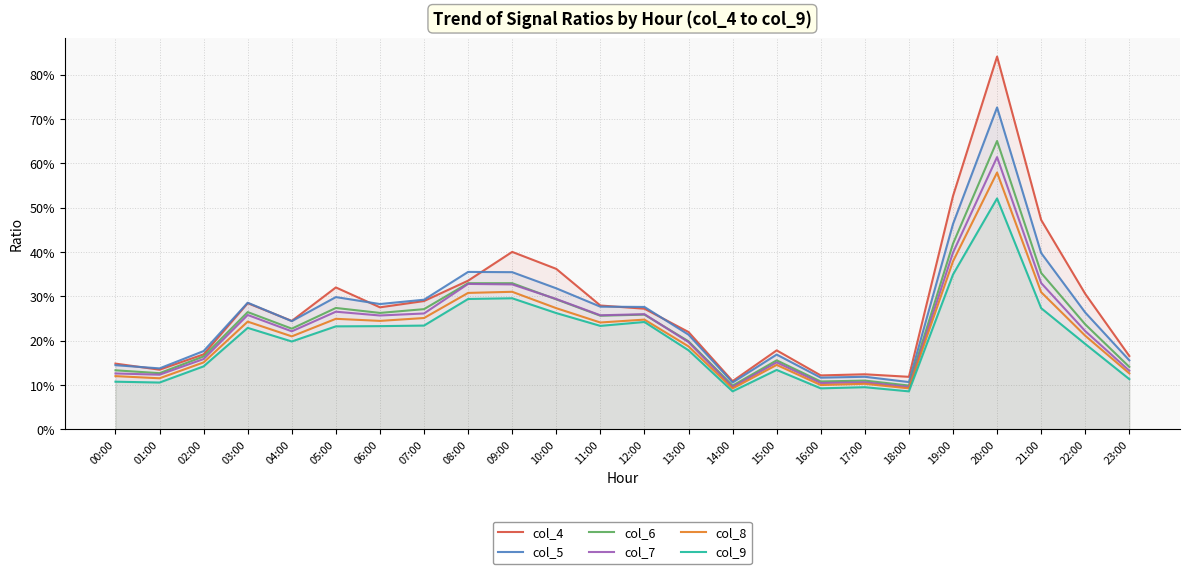

How many col_9 values are between 0 and 1?

24